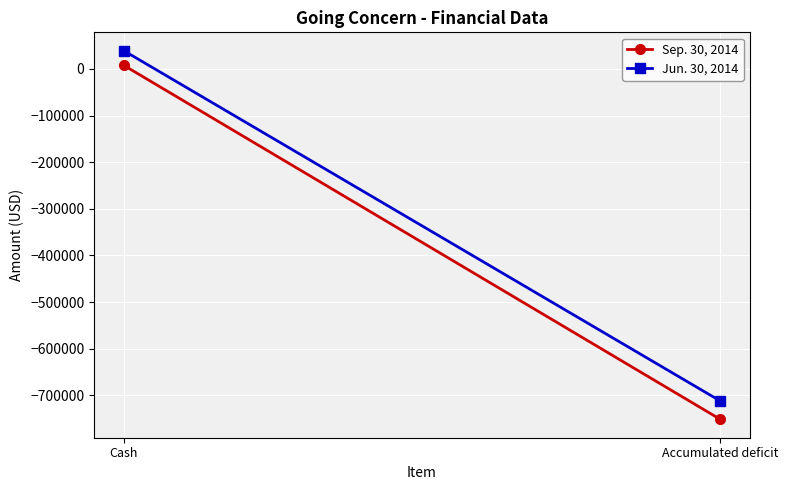

Between Cash and Accumulated deficit, which series saw the biggest shift?

Sep. 30, 2014